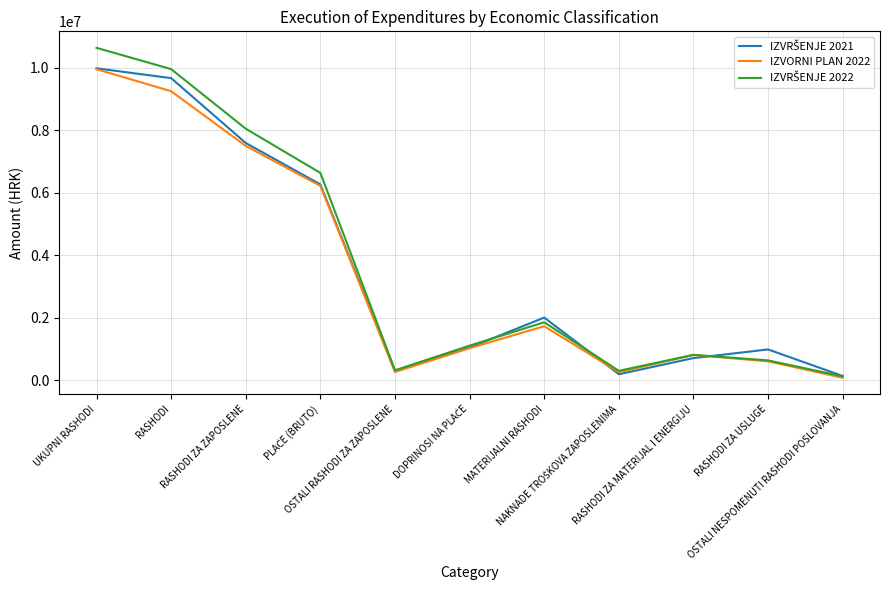

The IZVORNI PLAN 2022 series shows 132533.8 at RASHODI ZA USLUGE. True or false?

False